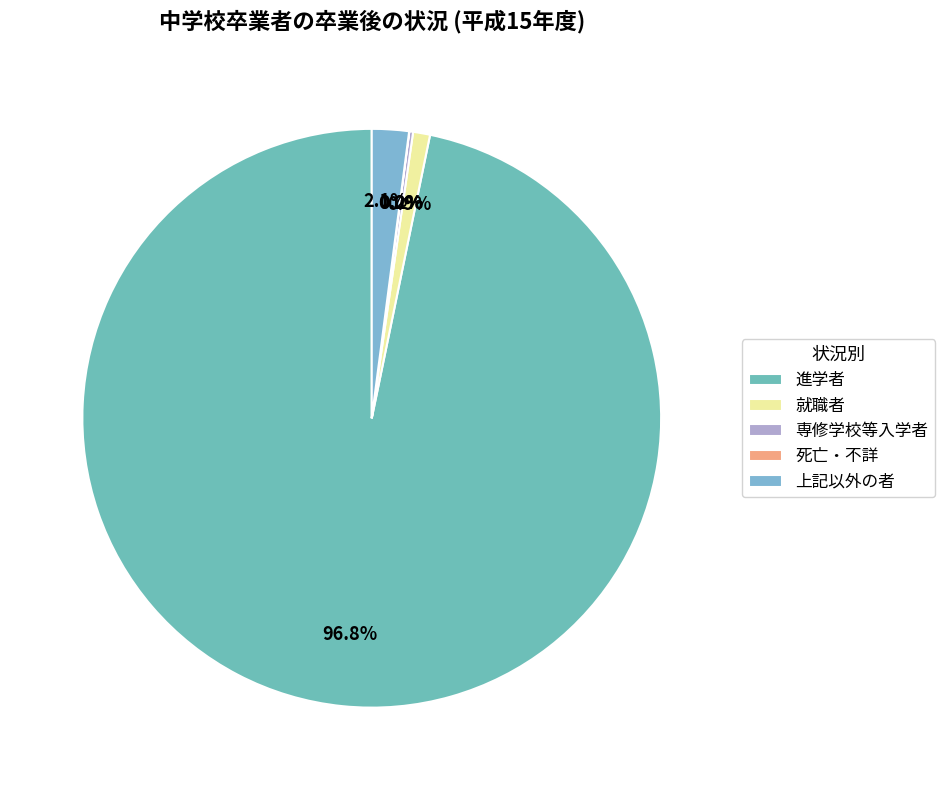

To the nearest percent, what is the difference between the 就職者 and 死亡・不詳 slice percentages?

1%